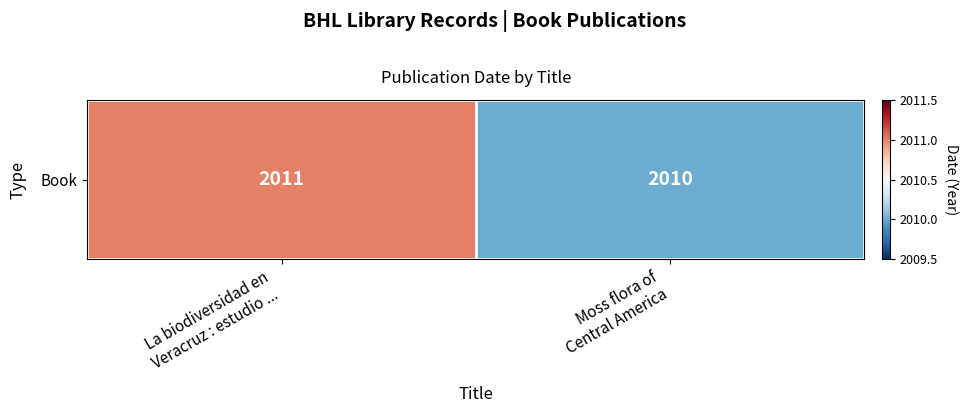

What is the sum of the values at La biodiversidad en
Veracruz : estudio ... and Moss flora of
Central America?

4021